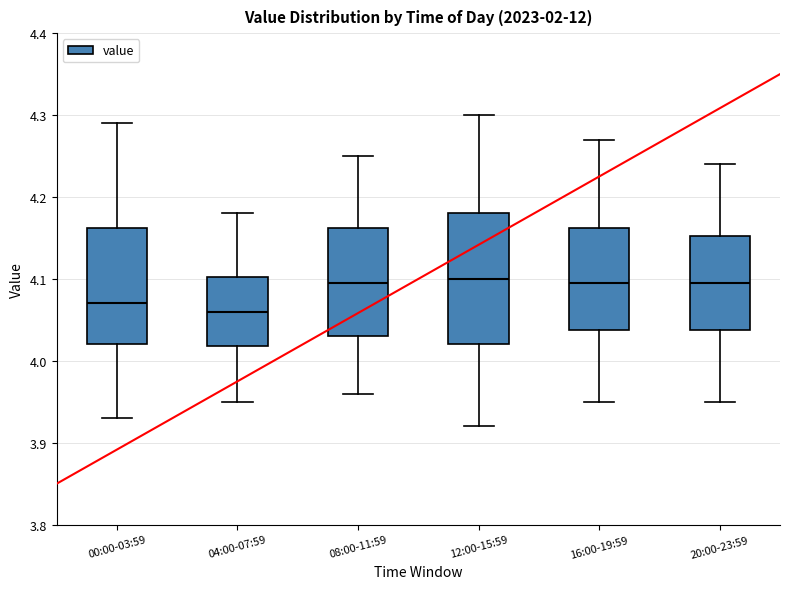

Which box is the tallest, from its lower edge to its upper edge?

12:00-15:59